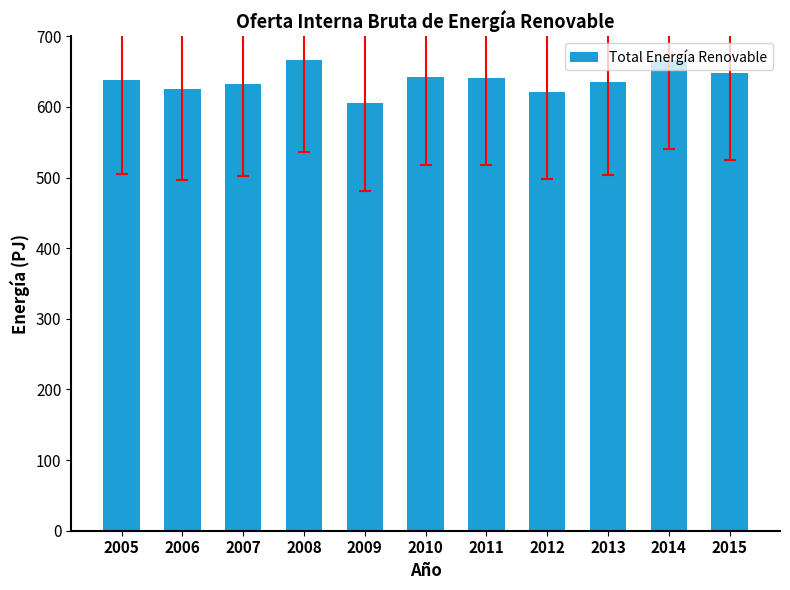

What is the change in value from 2009 to 2015?

+42.8